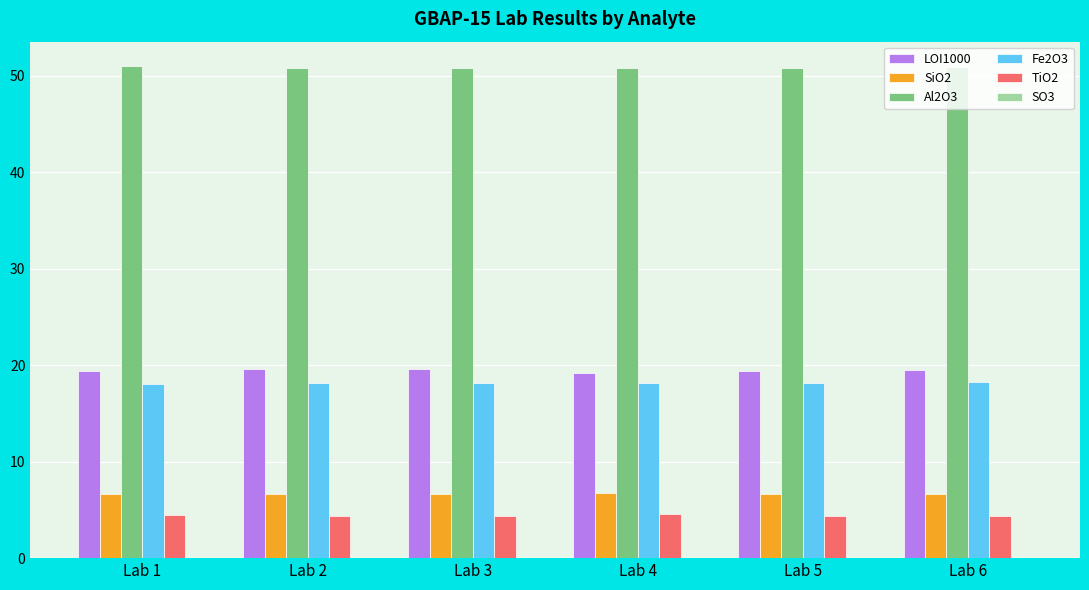

Which series has the largest total across all categories?

Al2O3